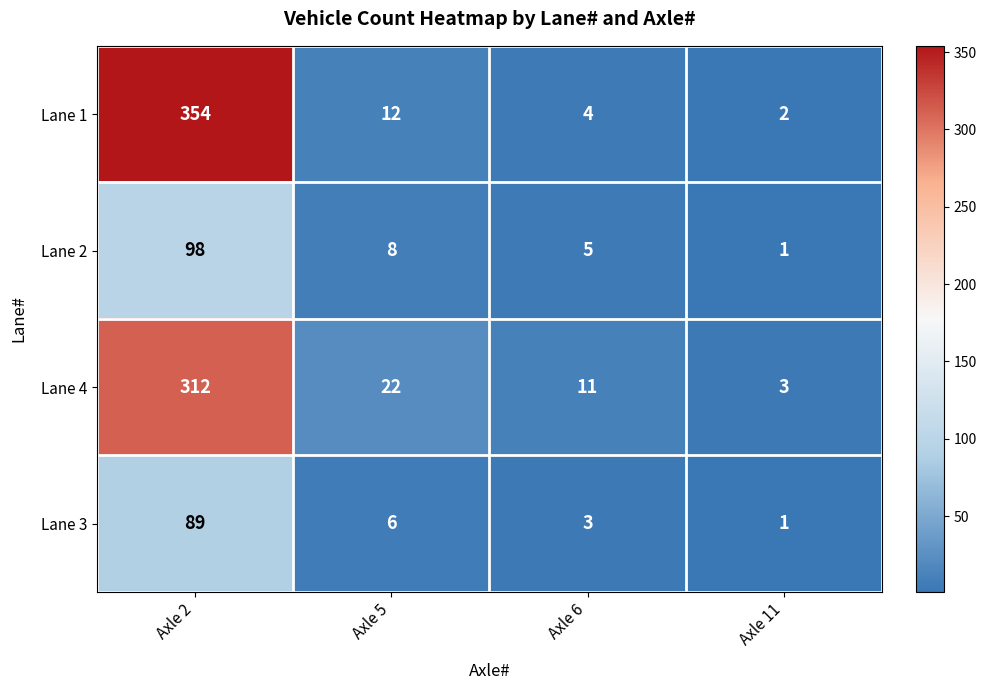

Which label corresponds to the largest value in the chart?

Axle 2